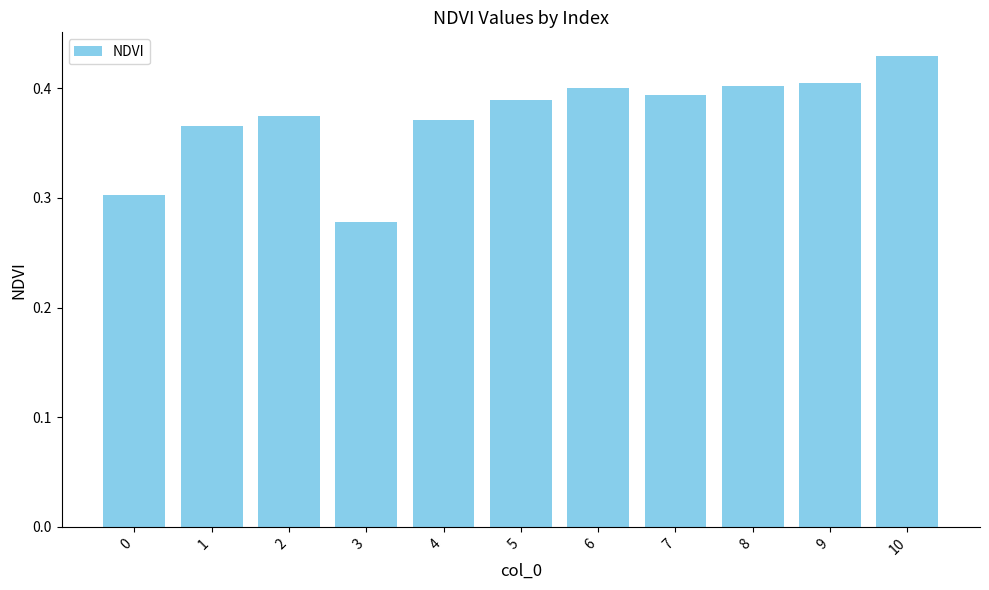

At which label is the value closest to 0?

3